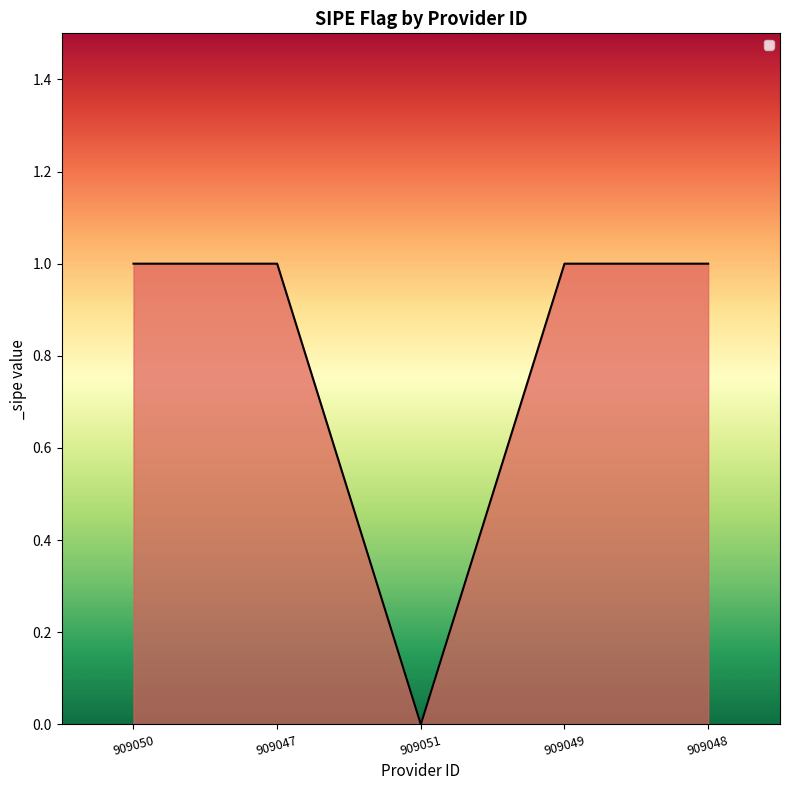

Between 909049 and 909051, which is larger?

909049